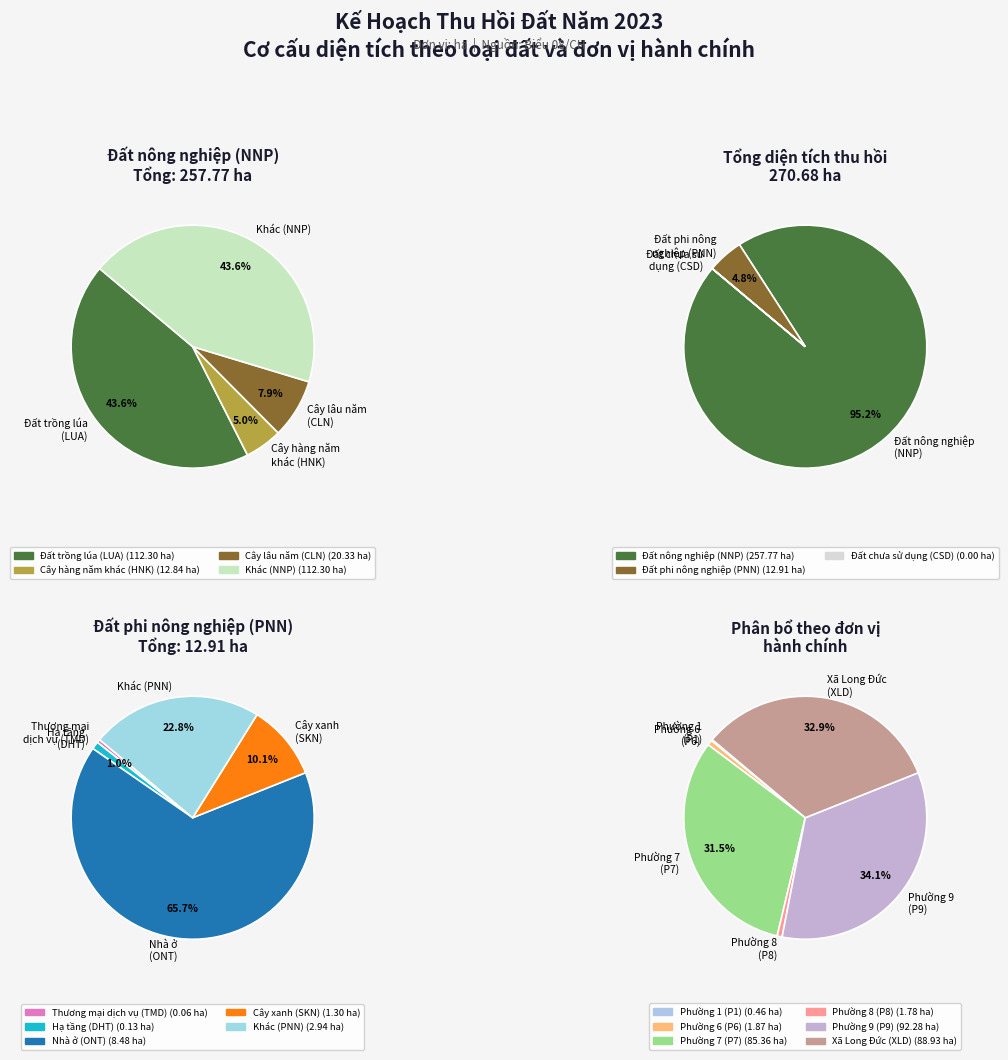

Is it true that Đất nuôi trồng thuỷ sản is 0% of the pie?

True